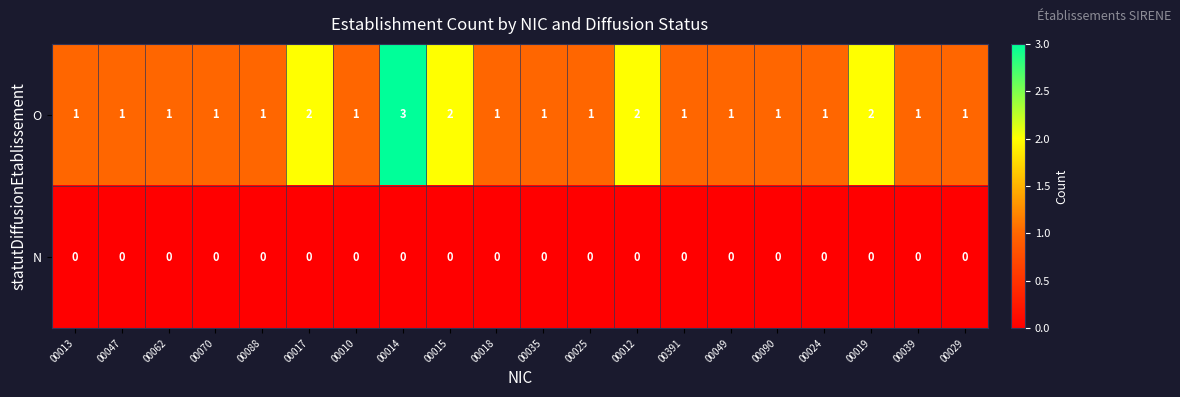

The O series shows 1 at 00024. True or false?

True